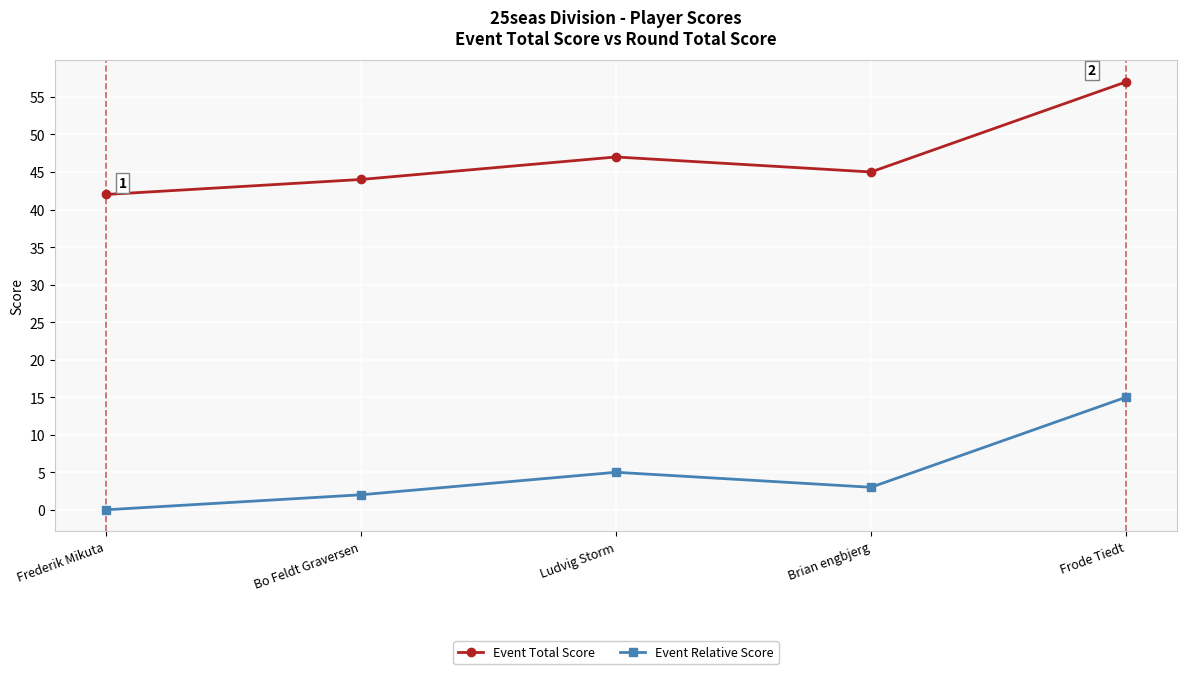

What is the value of the Event Relative Score point at the 2nd from the left?

2